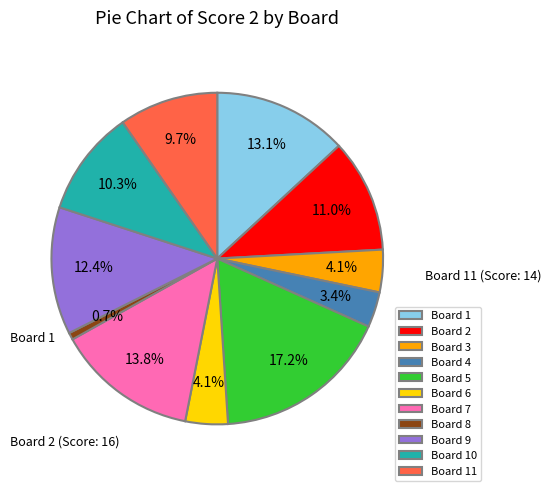

Does any single category account for the majority?

No